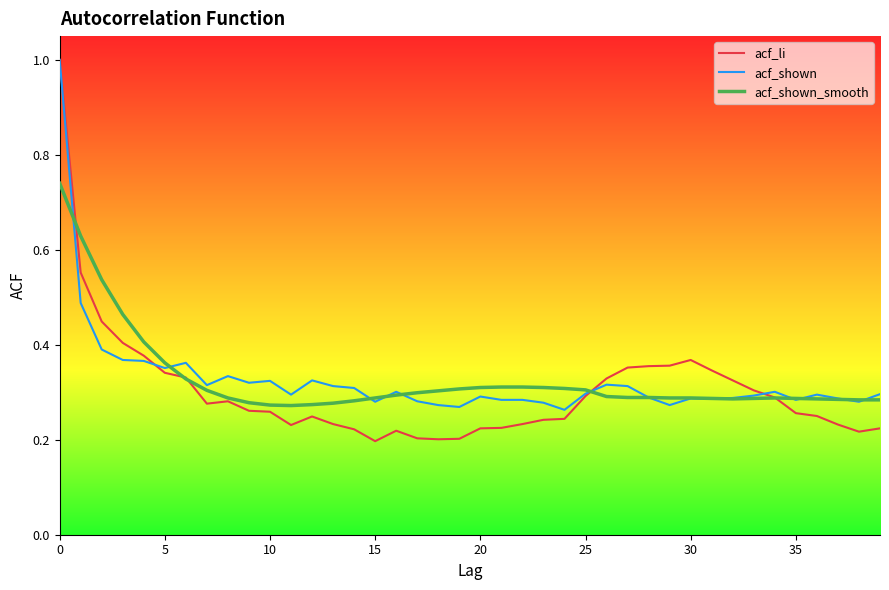

Which series has the largest range (max minus min)?

acf_li